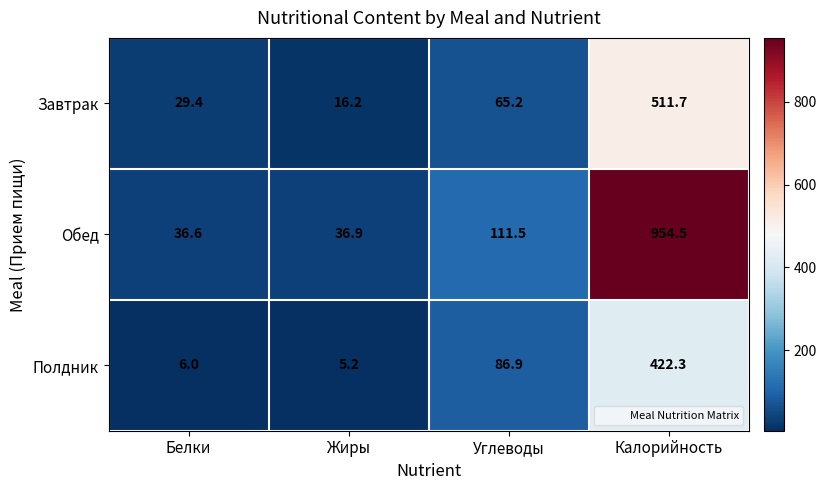

True or false: Полдник has a value of 422.3 at Калорийность.

True